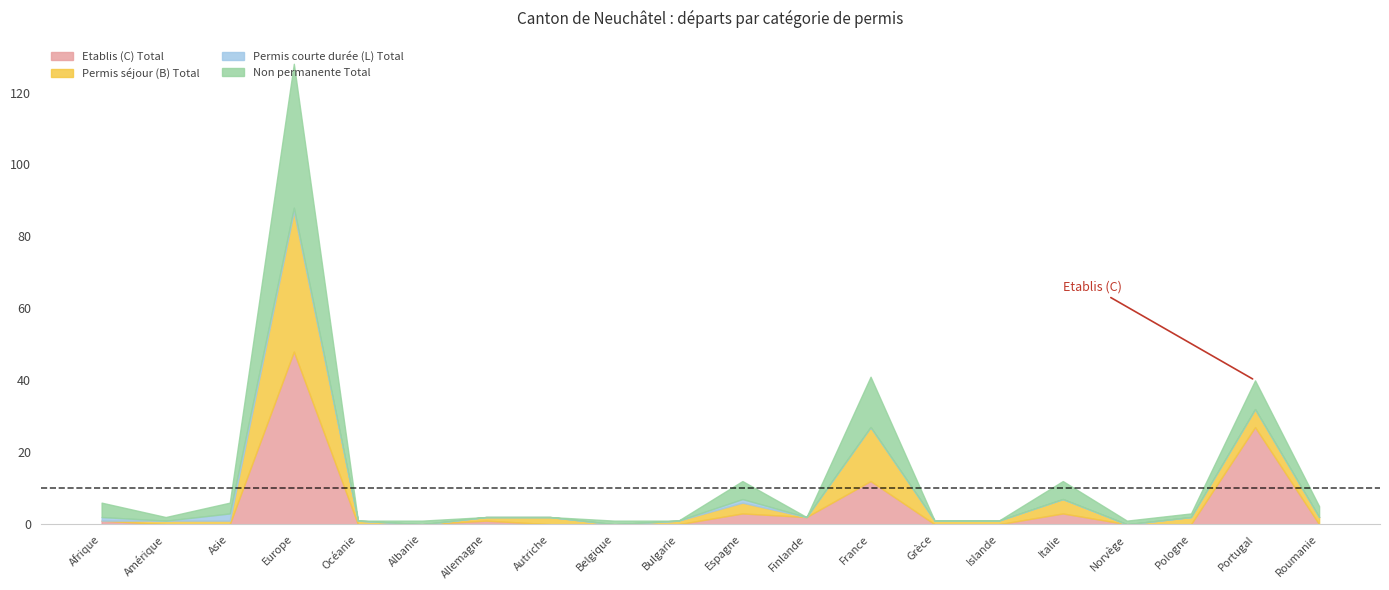

Is the value of Permis courte durée (L) Total at Roumanie greater than the value of Non permanente Total at Finlande?

No